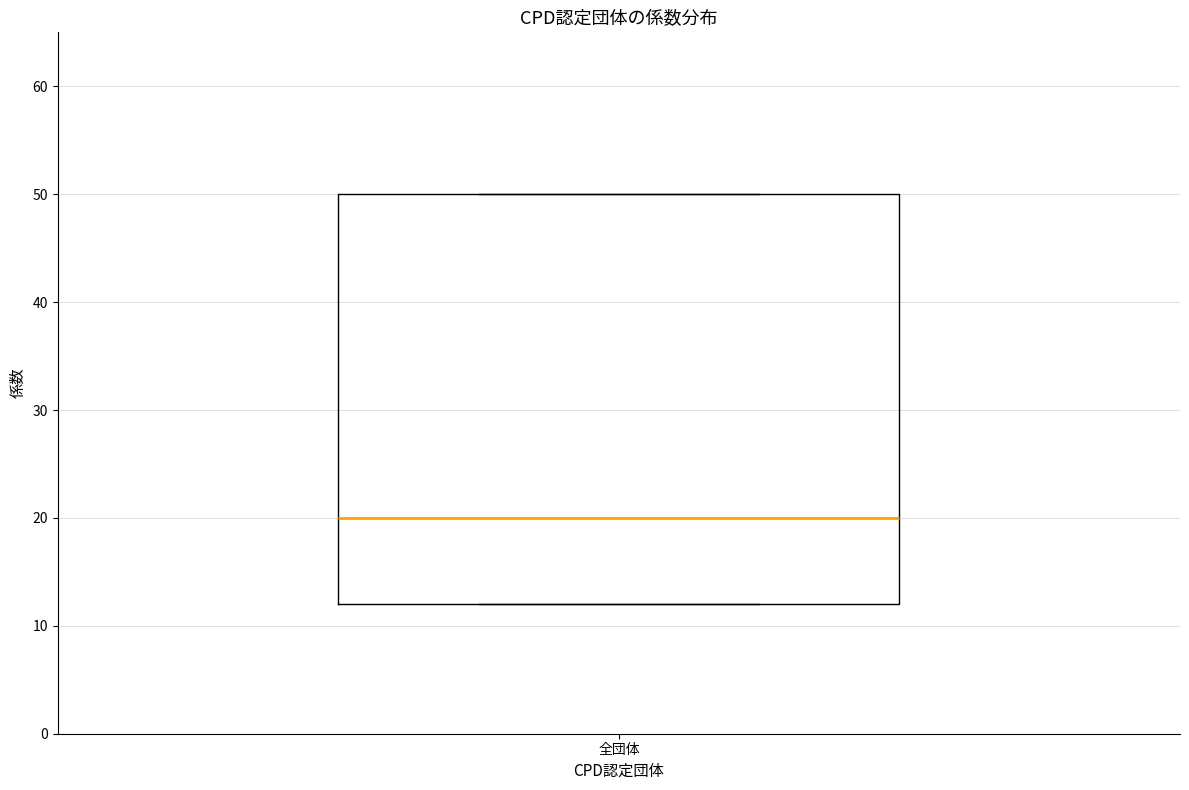

Read this box plot against the y-axis: the position of the median line, the range covered by the box, and the ends of both whiskers. The values are not printed on the chart, so give them approximately, as read against the axis.

median 20, box 12 to 50, whiskers 12 to 50